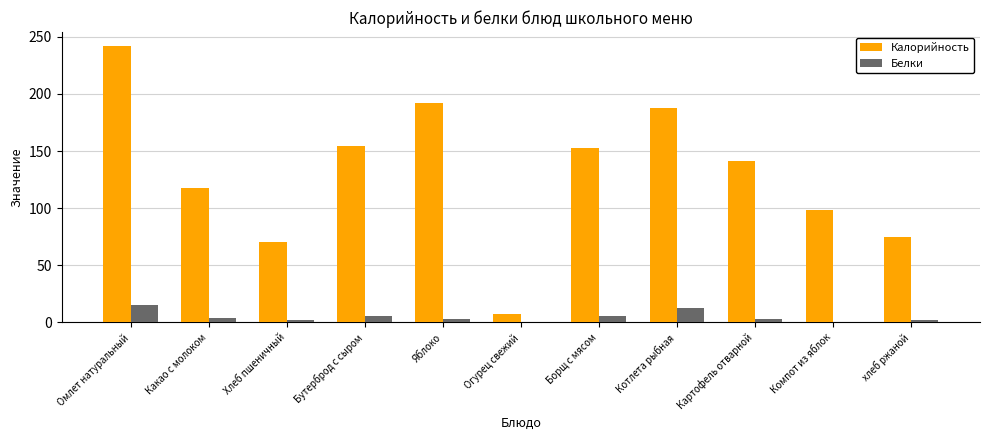

Which series changed the most between Яблоко and Борщ с мясом?

Калорийность